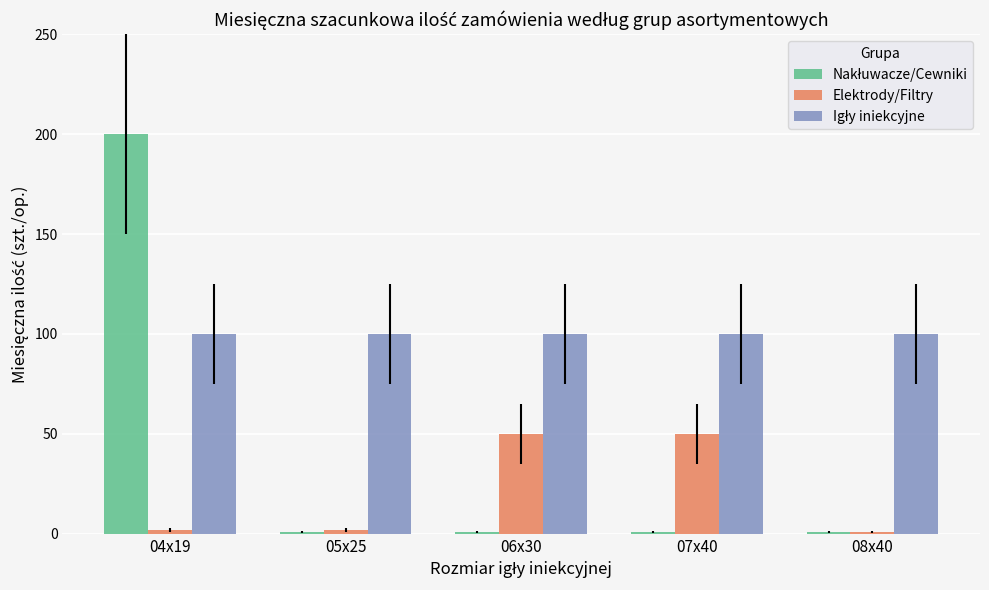

Which series changed the most between 05x25 and 07x40?

Elektrody/Filtry